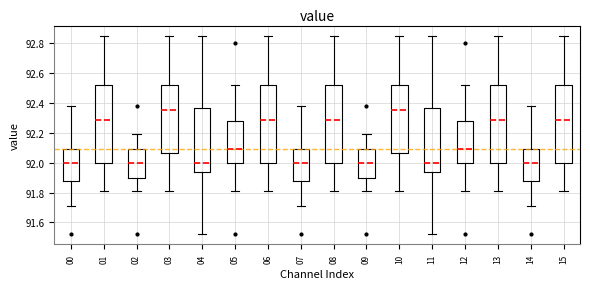

Reading left to right, transcribe this box plot: for each box, give where its median line is, the range the box spans, and where its two whiskers end, as read against the y-axis. The values are not printed on the chart, so give them approximately, as read against the axis.

00: median 92.00, box 91.88 to 92.10, whiskers 91.72 to 92.38
01: median 92.28, box 92.00 to 92.52, whiskers 91.82 to 92.86
02: median 92.00, box 91.90 to 92.10, whiskers 91.82 to 92.20
03: median 92.36, box 92.06 to 92.52, whiskers 91.82 to 92.86
04: median 92.00, box 91.94 to 92.36, whiskers 91.52 to 92.86
05: median 92.10, box 92.00 to 92.28, whiskers 91.82 to 92.52
06: median 92.28, box 92.00 to 92.52, whiskers 91.82 to 92.86
07: median 92.00, box 91.88 to 92.10, whiskers 91.72 to 92.38
08: median 92.28, box 92.00 to 92.52, whiskers 91.82 to 92.86
09: median 92.00, box 91.90 to 92.10, whiskers 91.82 to 92.20
10: median 92.36, box 92.06 to 92.52, whiskers 91.82 to 92.86
11: median 92.00, box 91.94 to 92.36, whiskers 91.52 to 92.86
12: median 92.10, box 92.00 to 92.28, whiskers 91.82 to 92.52
13: median 92.28, box 92.00 to 92.52, whiskers 91.82 to 92.86
14: median 92.00, box 91.88 to 92.10, whiskers 91.72 to 92.38
15: median 92.28, box 92.00 to 92.52, whiskers 91.82 to 92.86